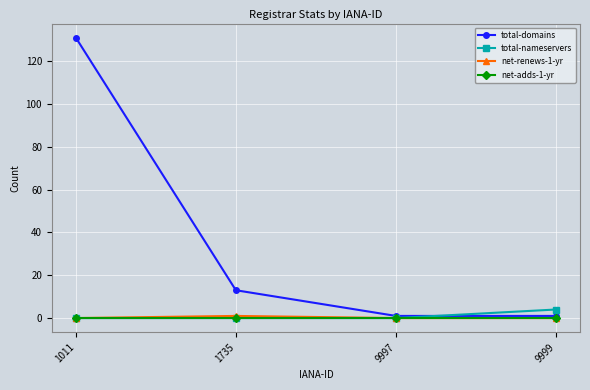

Count the number of categories in the chart.

4